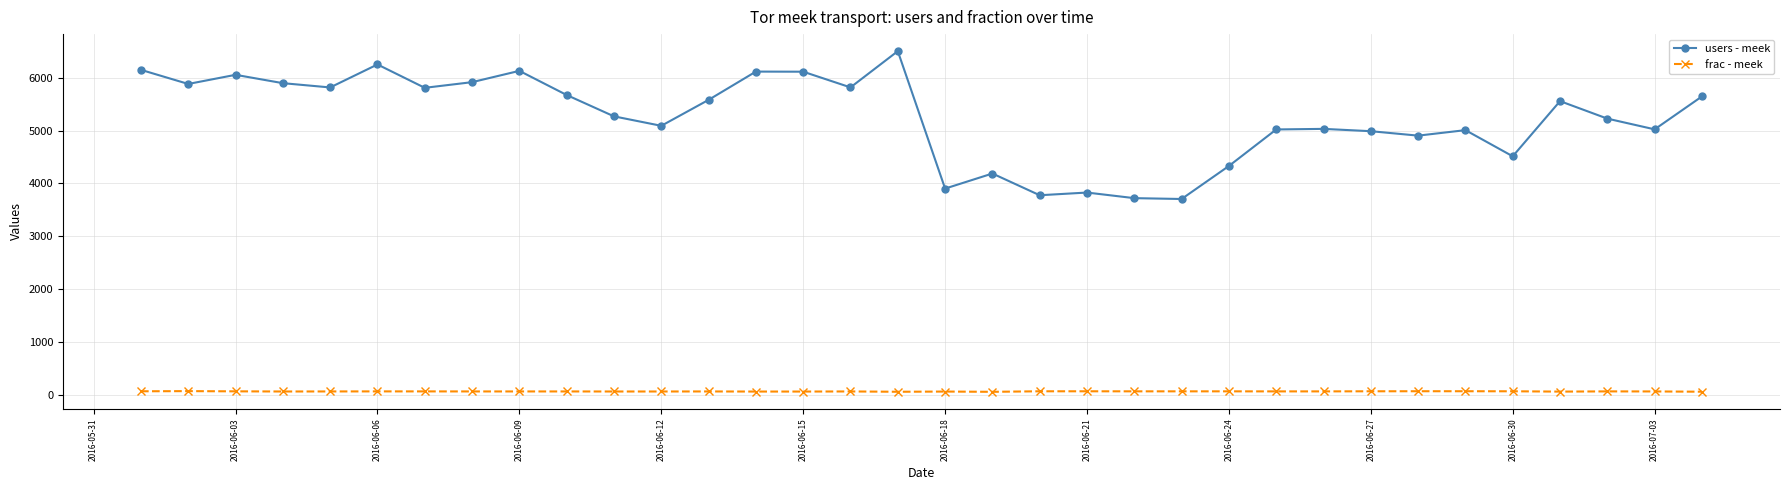

List the series in order of their peak value, lowest first.

frac - meek, users - meek